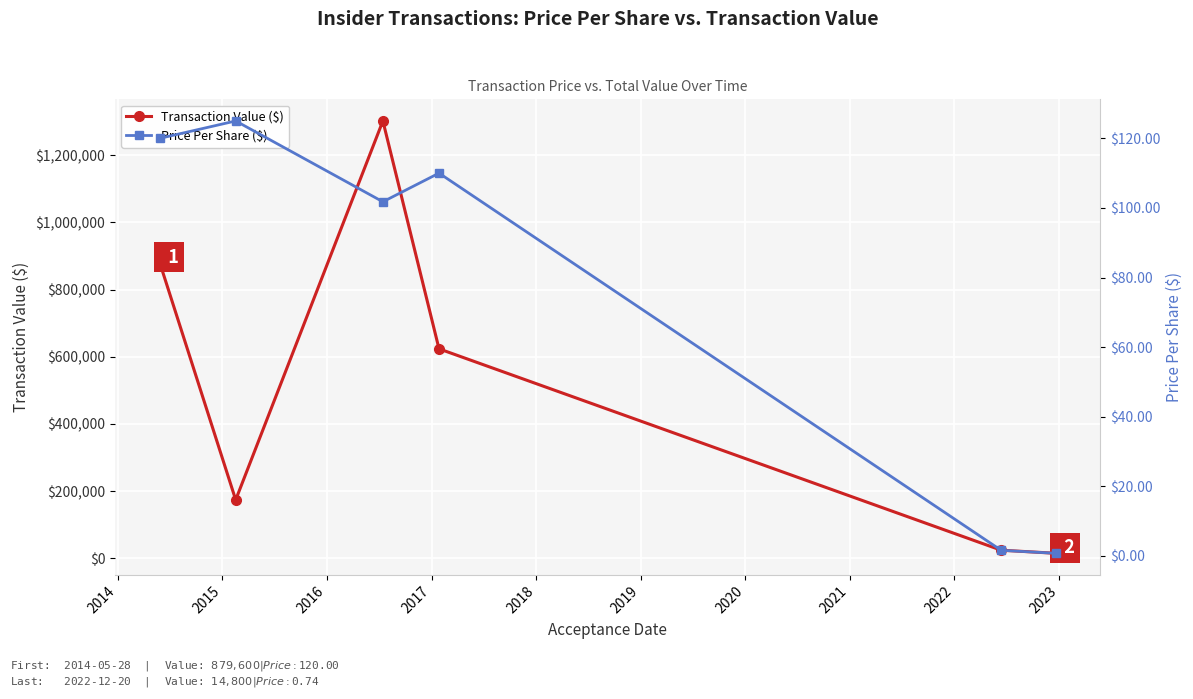

What is the value of the Transaction Value ($) point at the 2nd from the left?

173875